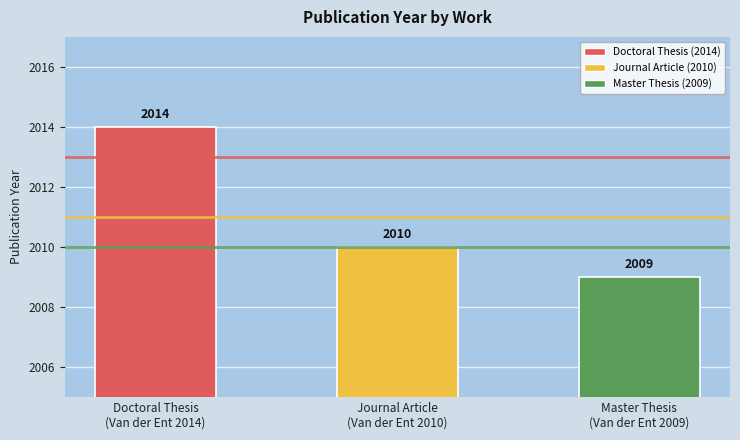

Rank the categories by value from lowest to highest.

Master Thesis
(Van der Ent 2009), Journal Article
(Van der Ent 2010), Doctoral Thesis
(Van der Ent 2014)